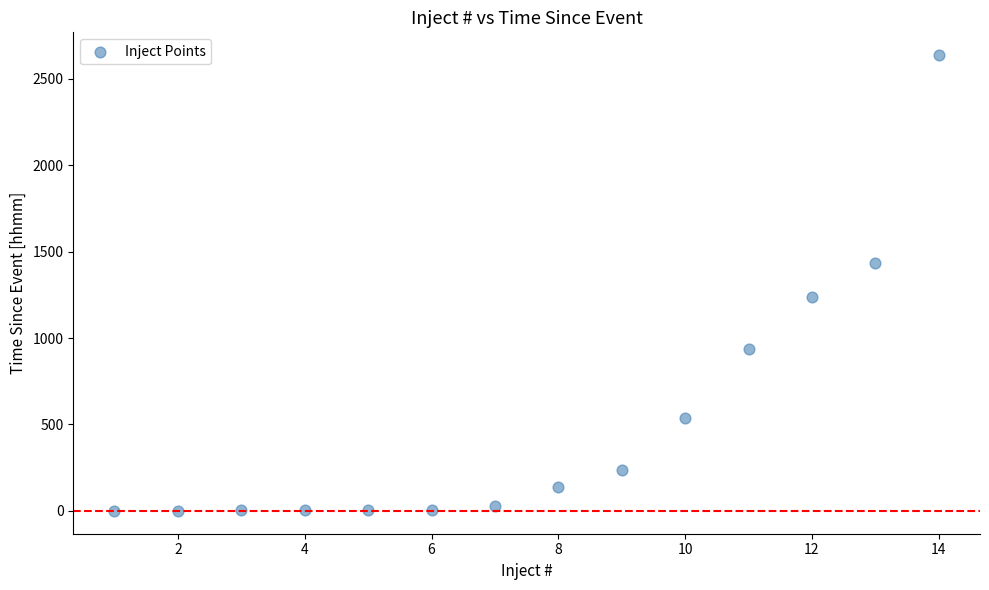

What Y value in the scatter plot is closest to 1318?

1236